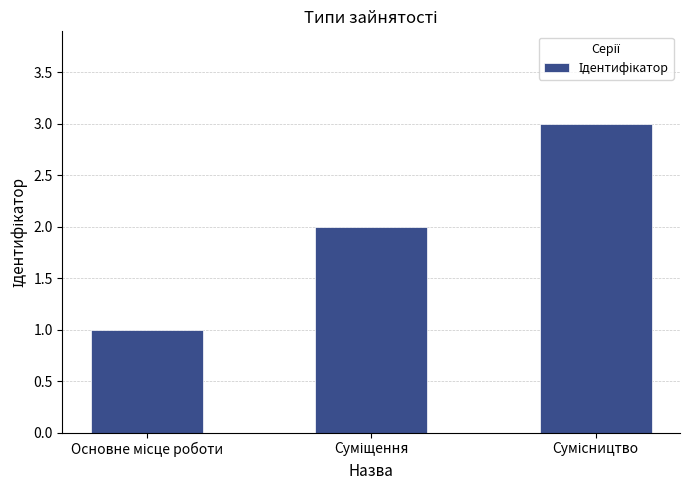

What is the maximum value shown in the chart?

3